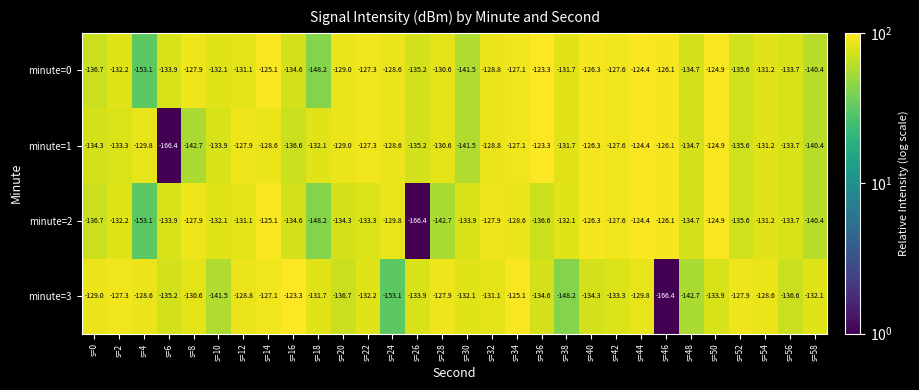

Read the minute=3 value at s=4.

-128.6